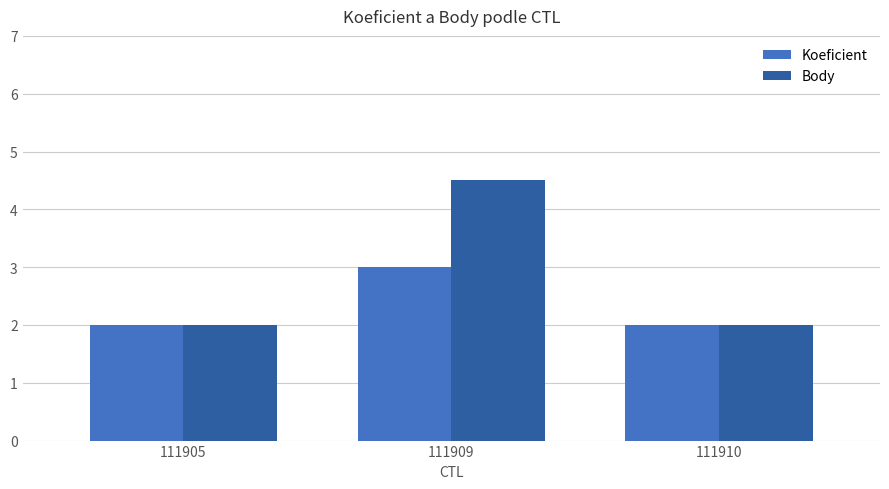

How many groups of bars are there?

3